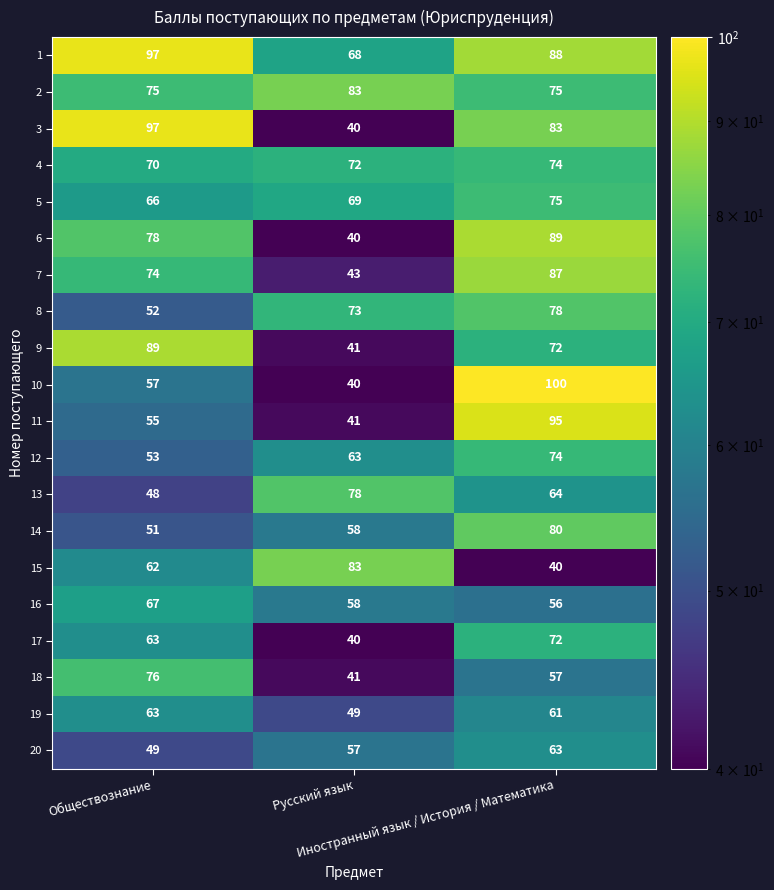

Count the number of categories in the chart.

3